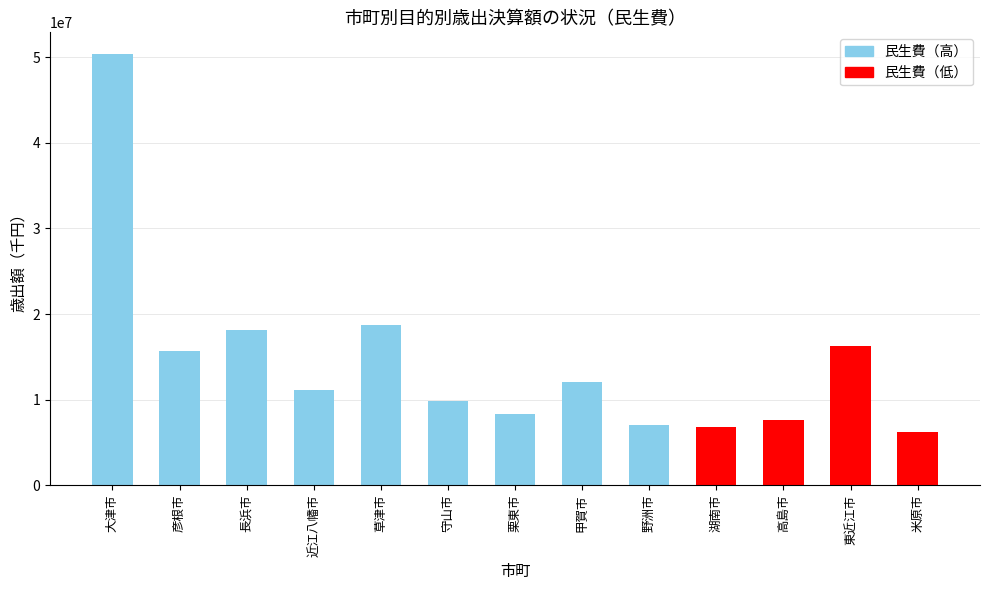

Are the bars grouped side by side (vs. stacked)?

No